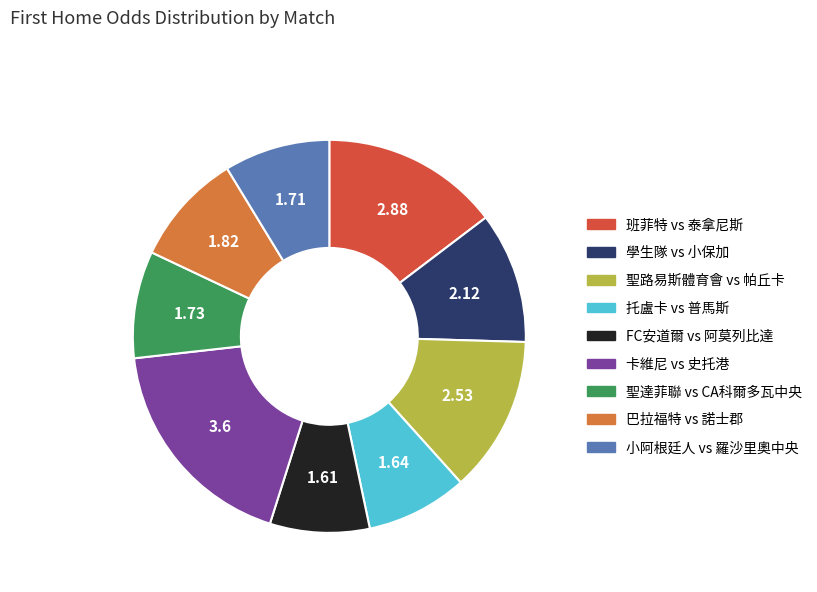

Which slice is the largest?

卡維尼 vs 史托港